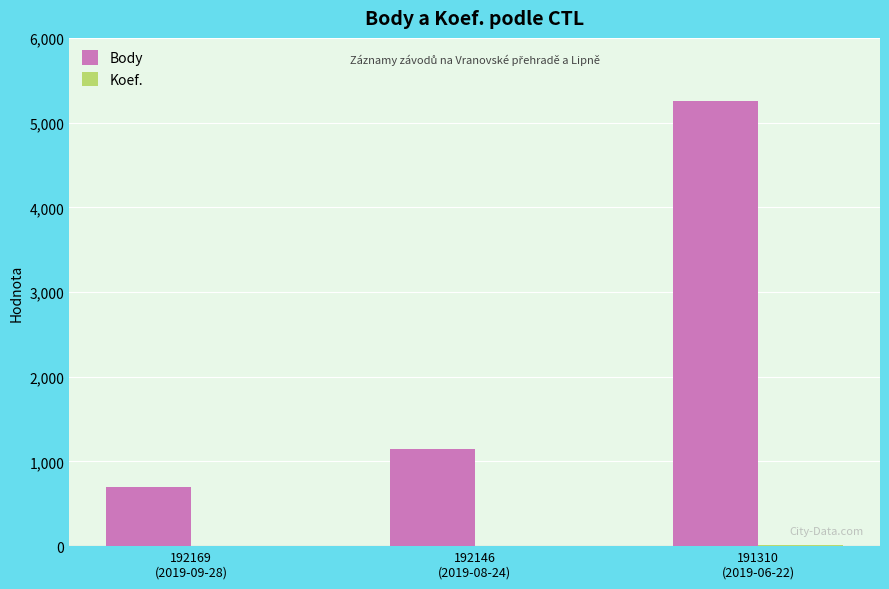

What is the greatest value displayed?

5258